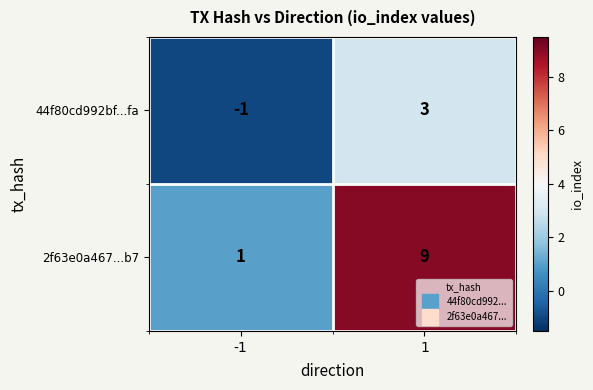

Reading left to right, extract all data points from this chart.

44f80cd992bf...fa: -1	3
2f63e0a467...b7: 1	9